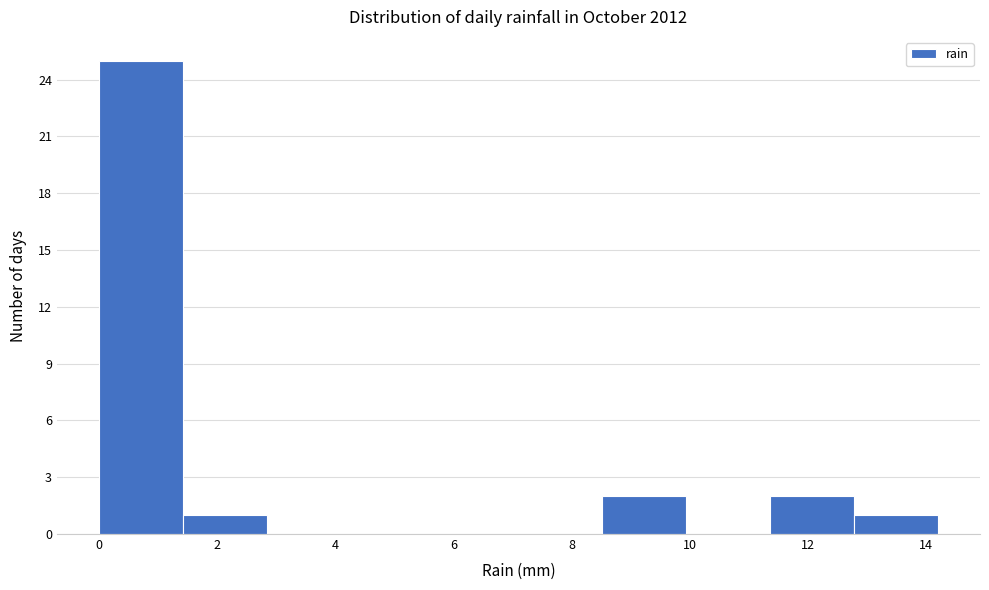

What is the height of the bar covering 11.36 to 12.78 on the x-axis? Neither the bar edges nor the heights are printed on the chart, so give them approximately, as read against the axes.

2